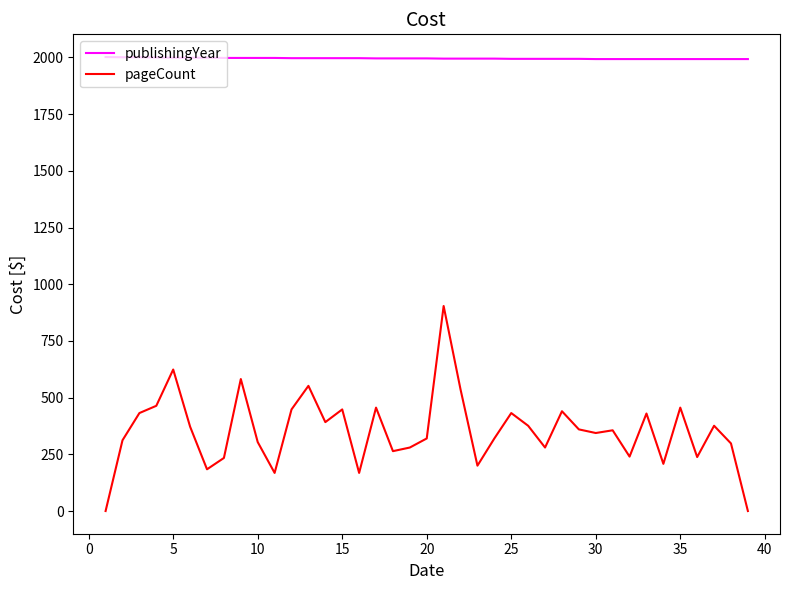

What is the minimum value for publishingYear?

1993